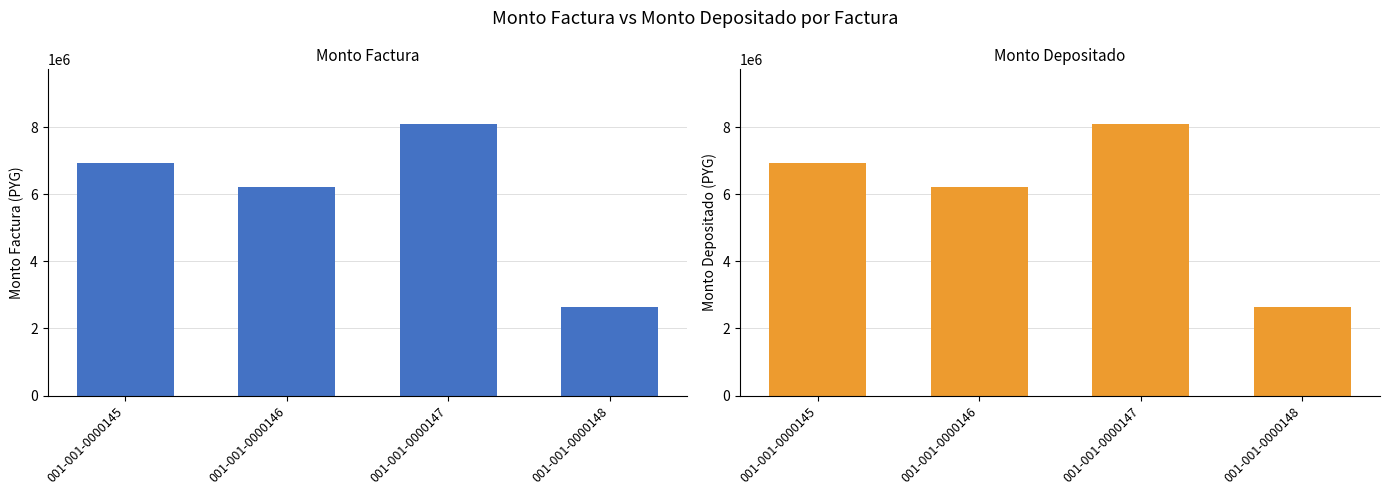

What is the highest value of the monto_factura series?

8100000